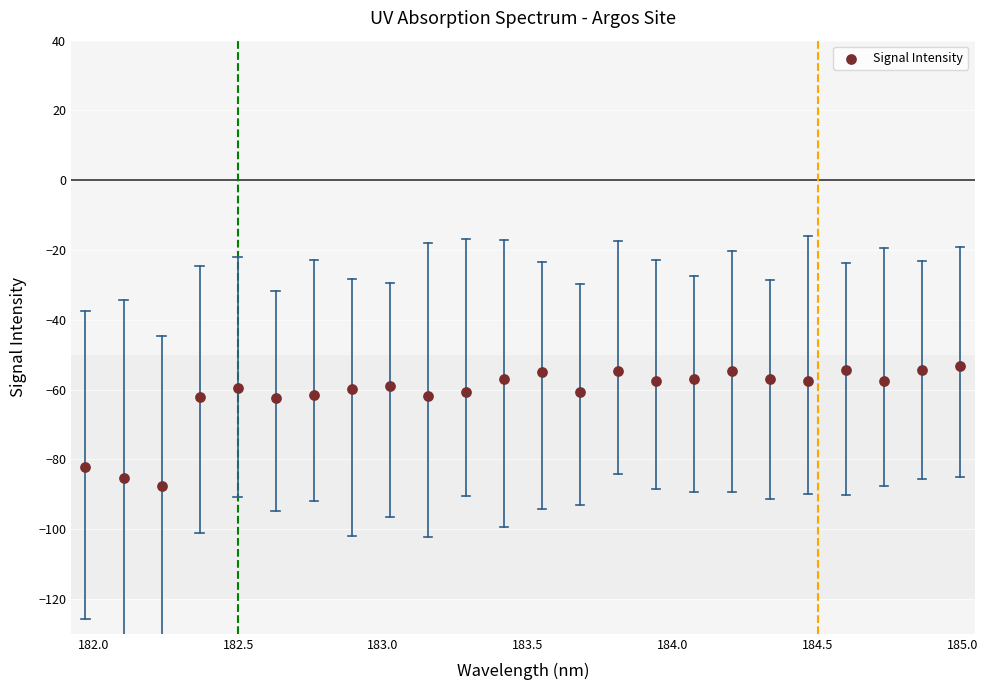

What is the range of Y values (max minus min)?

34.2